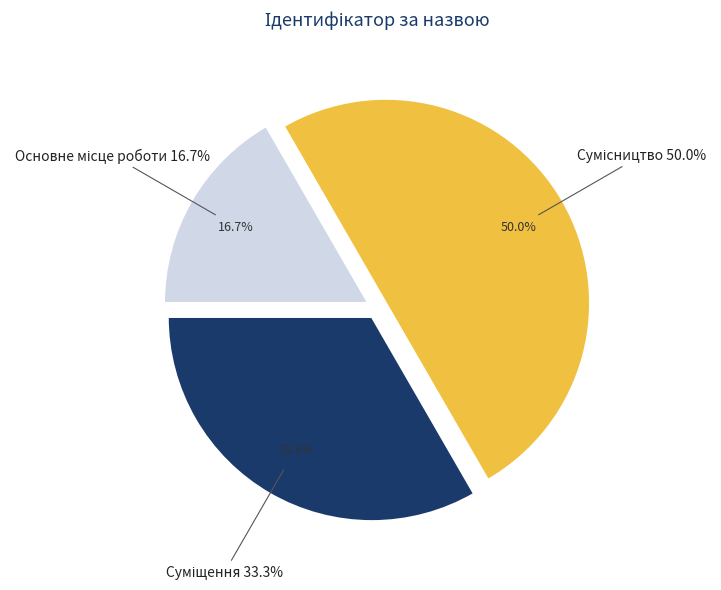

Is it true that Сумісництво is 50% of the pie?

True